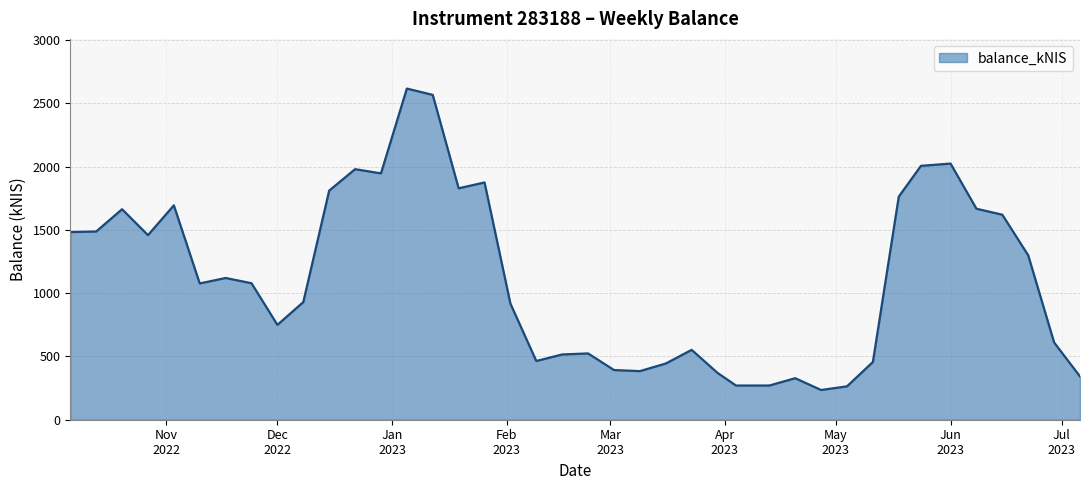

What is the maximum value shown in the chart?

2617.2